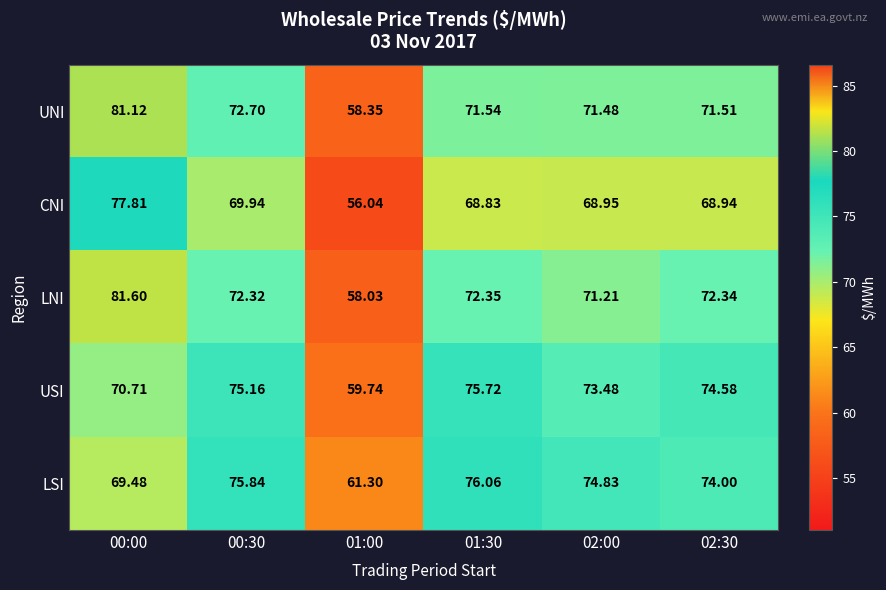

Which series has the largest range (max minus min)?

LNI